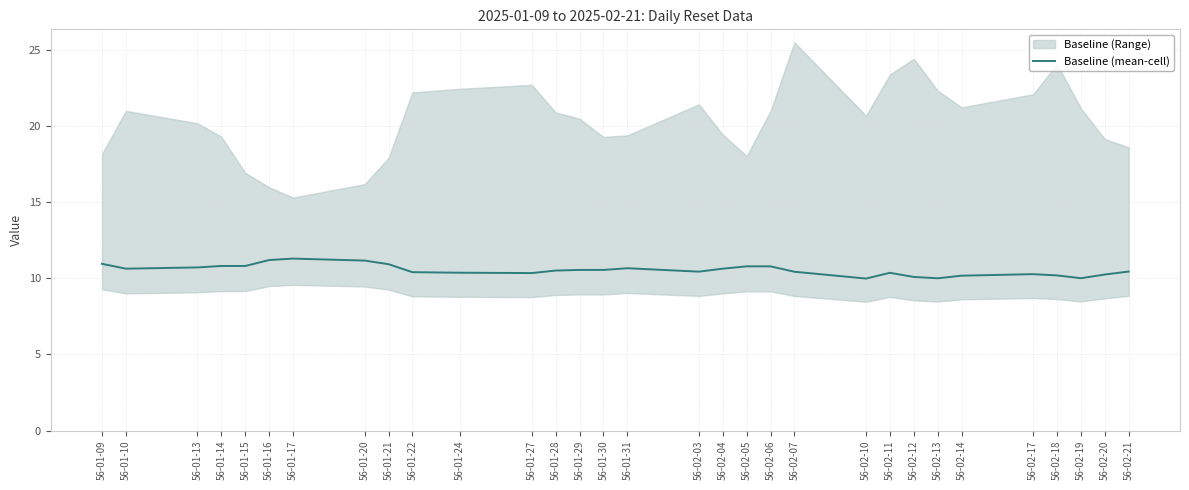

Which label corresponds to the smallest value in the chart?

56-02-10